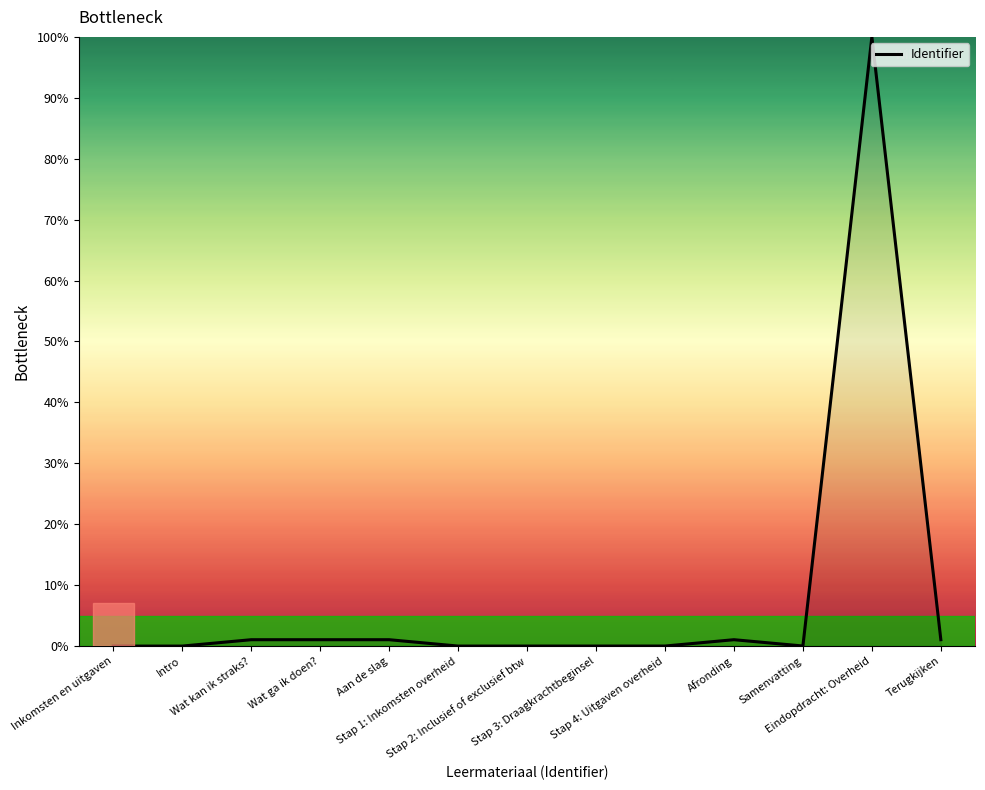

What is the average value?

8.1